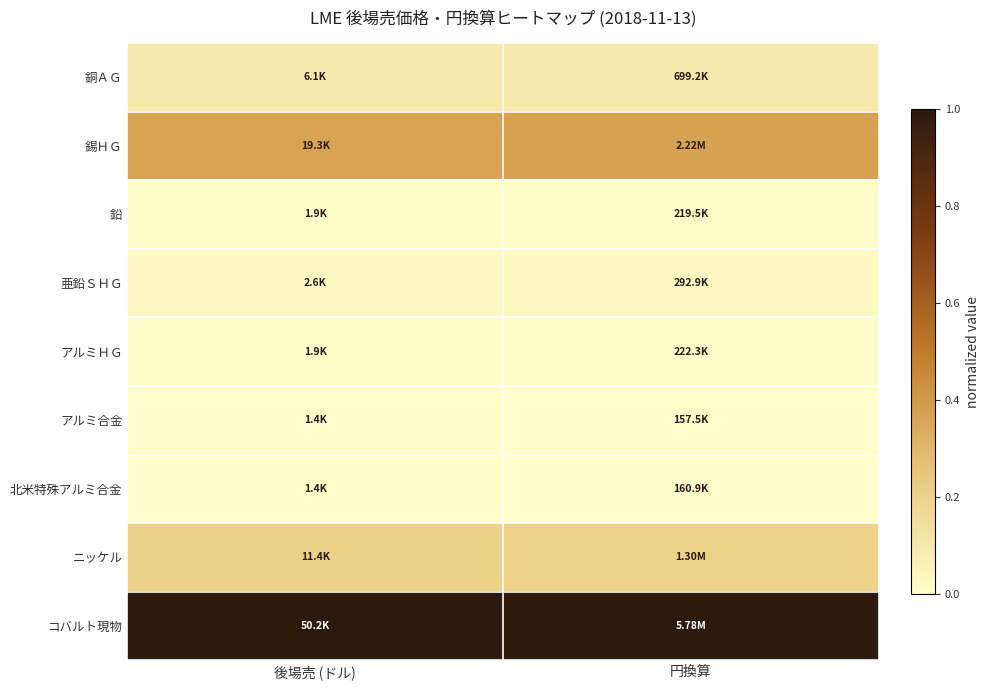

What is the spread (max minus min) of values at 後場売 (ドル)?

1.0